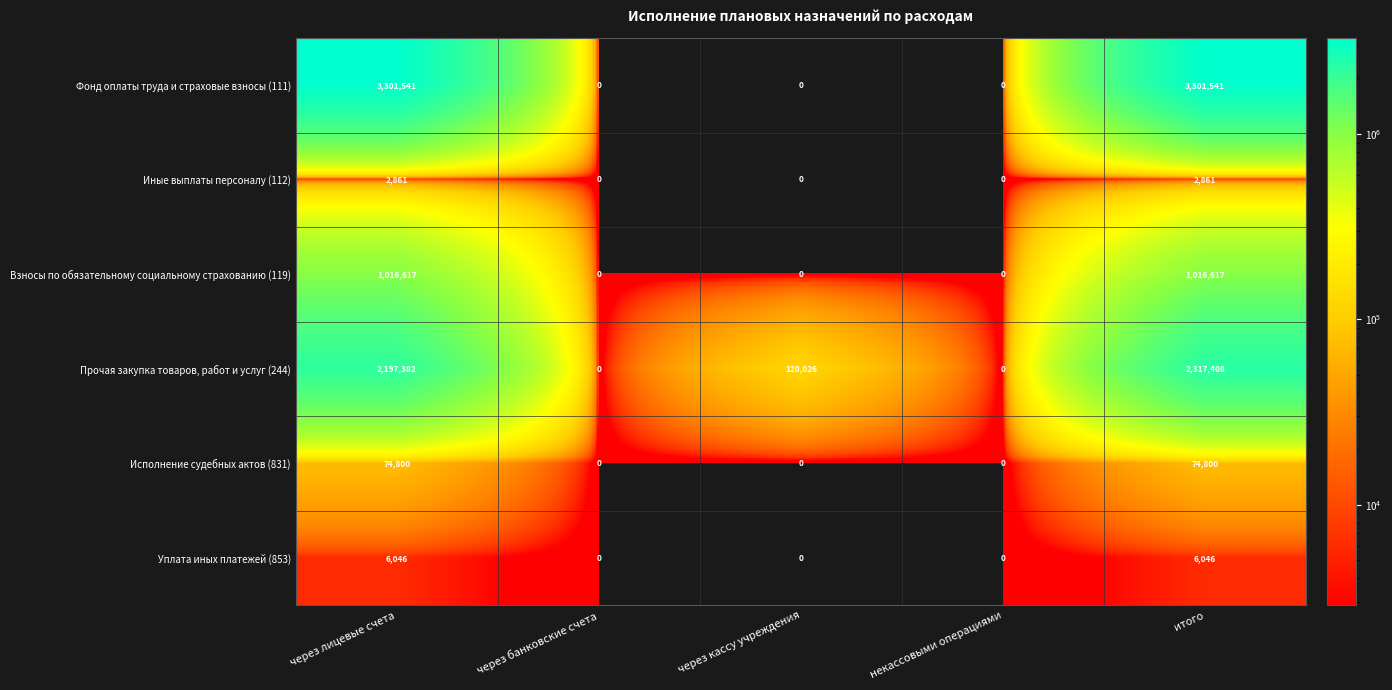

What is the maximum value for Фонд оплаты труда и страховые взносы (111)?

3301541